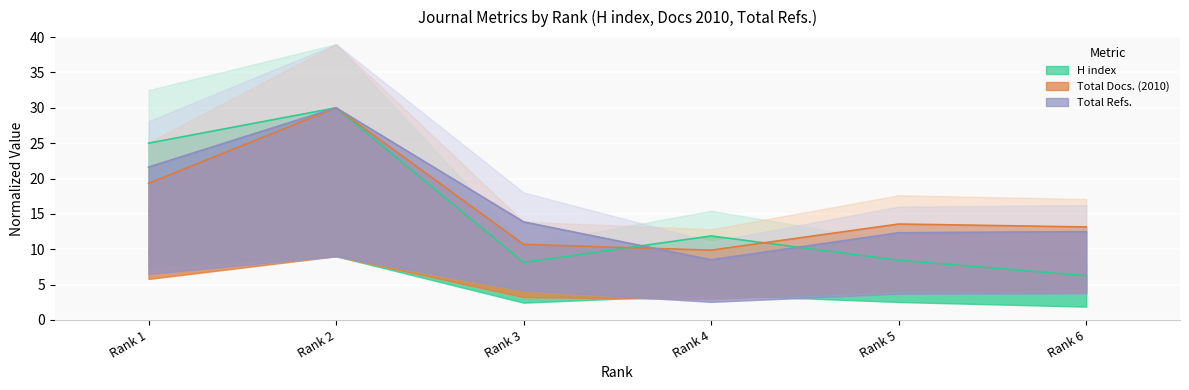

Between Rank 1 and Rank 5, which series saw the biggest shift?

H index